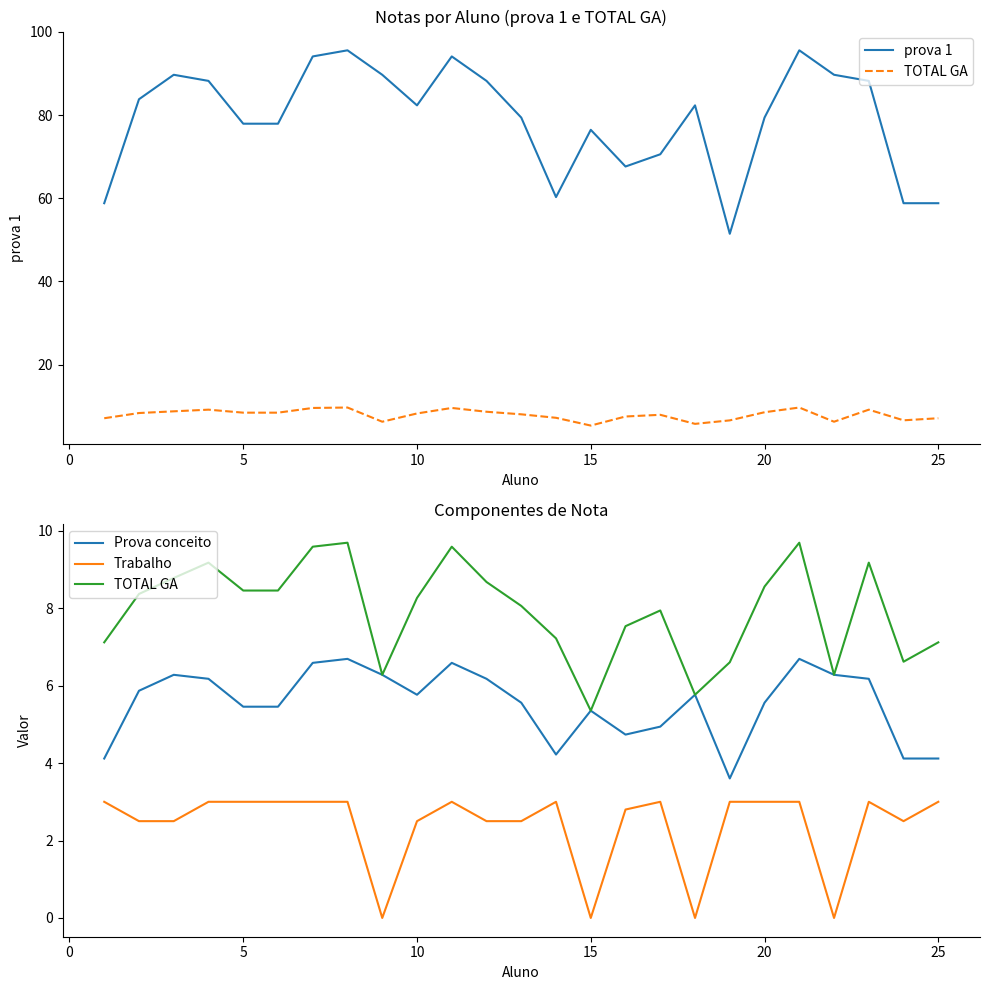

In Trabalho, how many points are lower than both neighbors (excluding endpoints)?

5